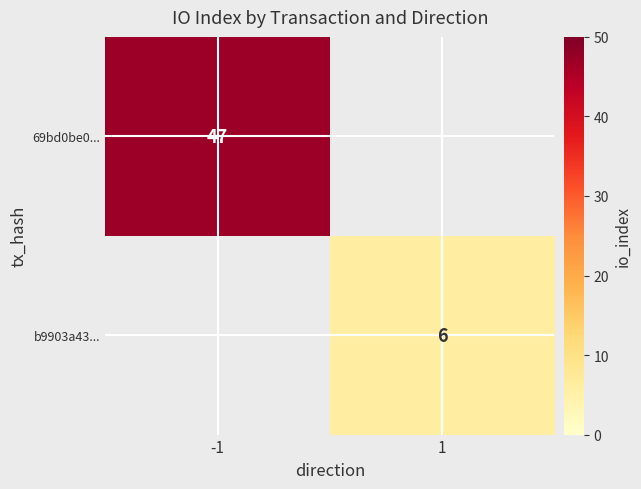

Is it true that b9903a43... equals 8 at 1?

False